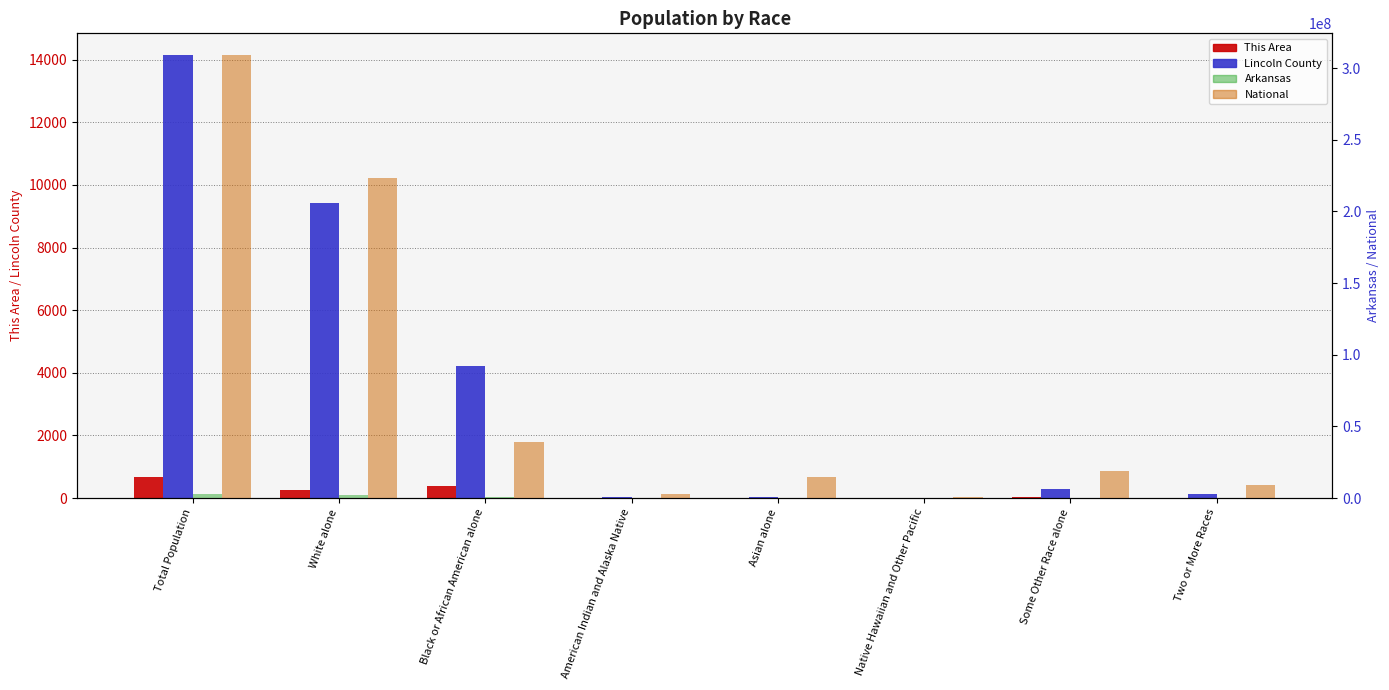

Does the chart contain any negative values?

No